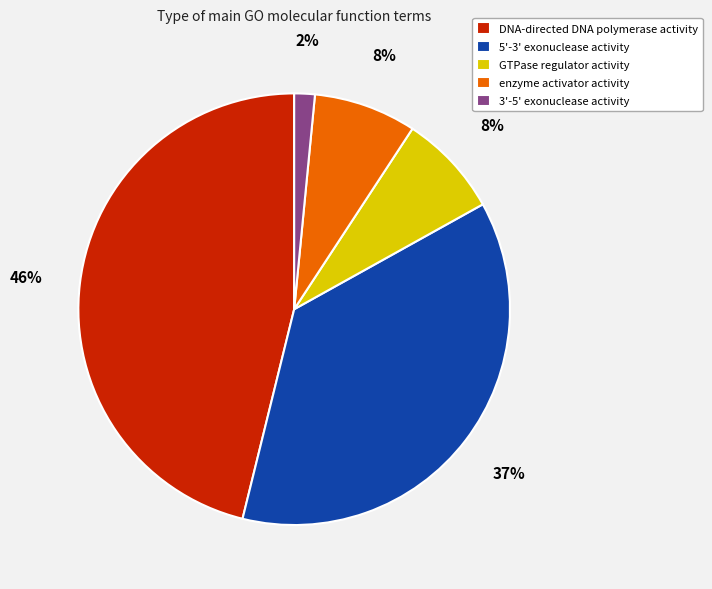

To the nearest percent, what is the average slice percentage?

20%